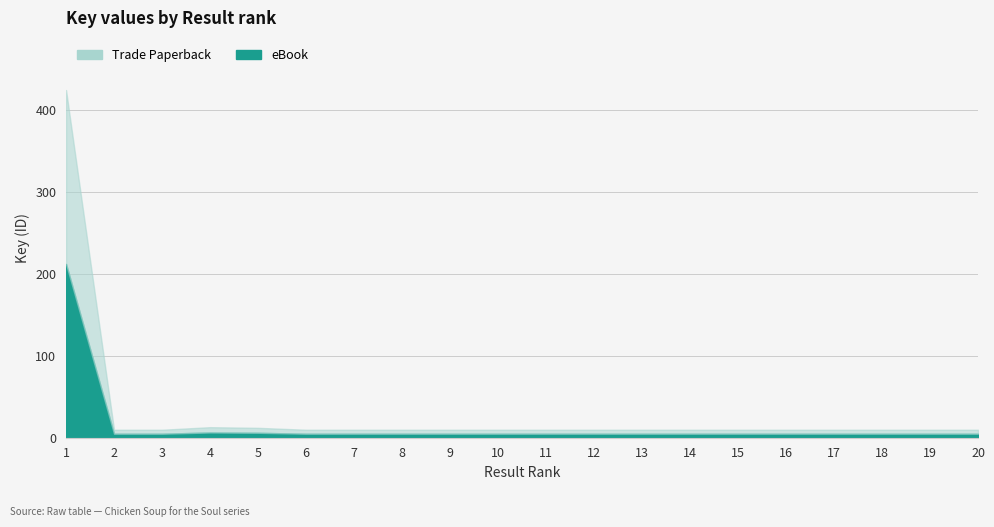

How many lines are shown in the chart?

2